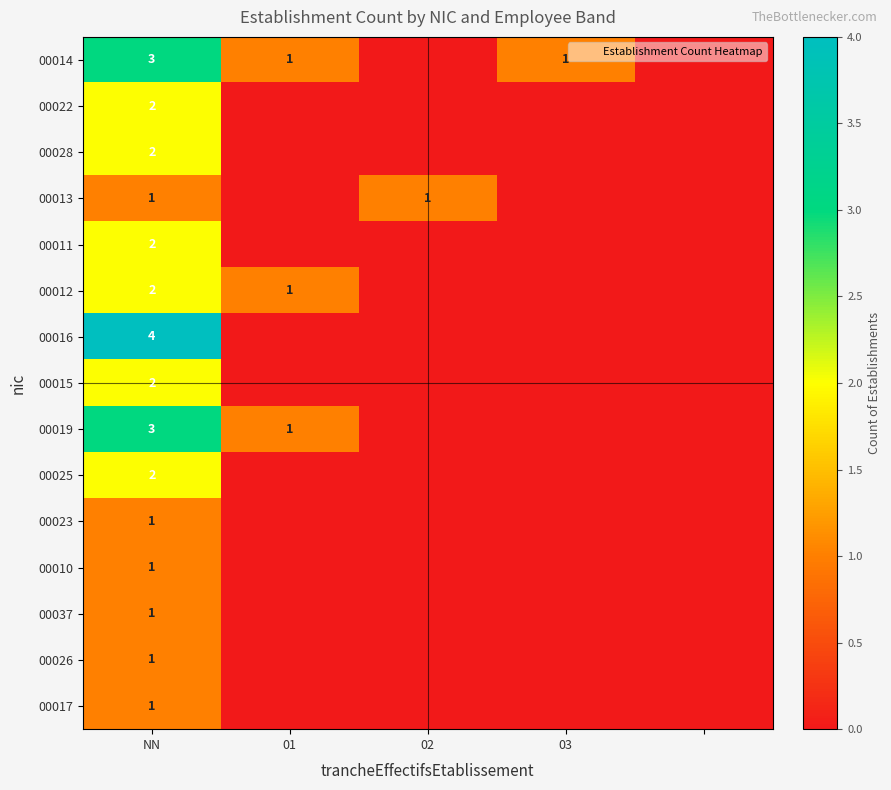

True or false: 00011 has a value of 3 at NN.

False